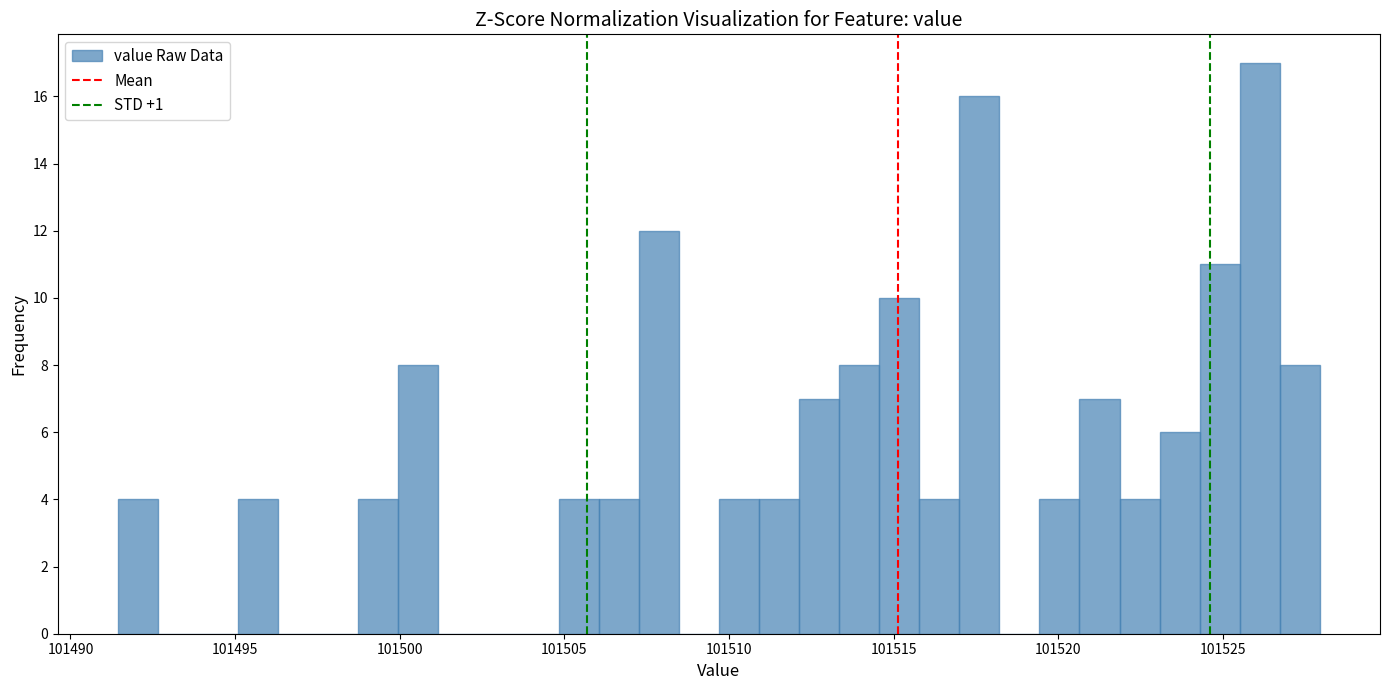

Around what value on the x-axis is the tallest bar? Give the approximate position of its centre, as read against the axis.

101526.0